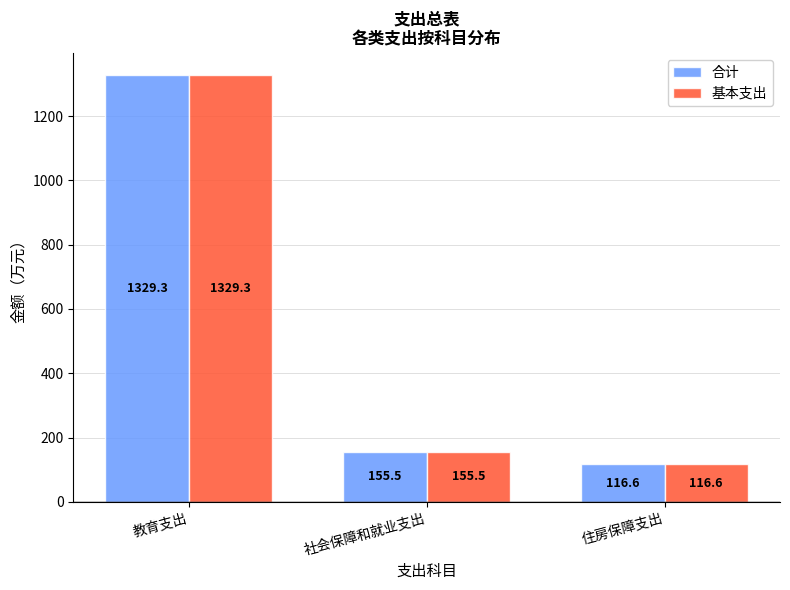

How many bars are there in each group?

2